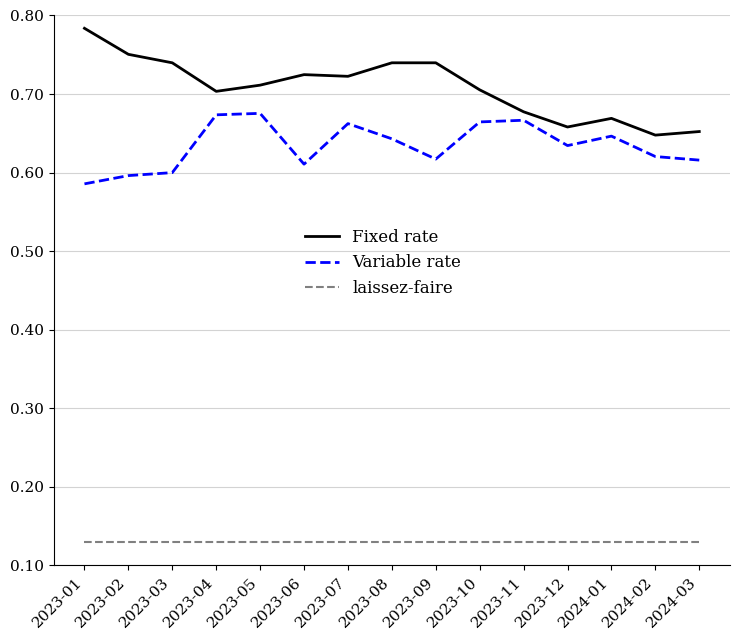

What position from the left is 2023-12?

12